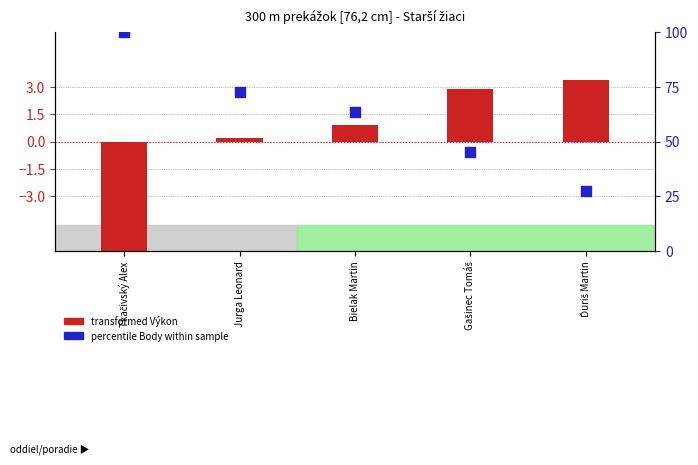

At how many categories does at least one series exceed 18?

5